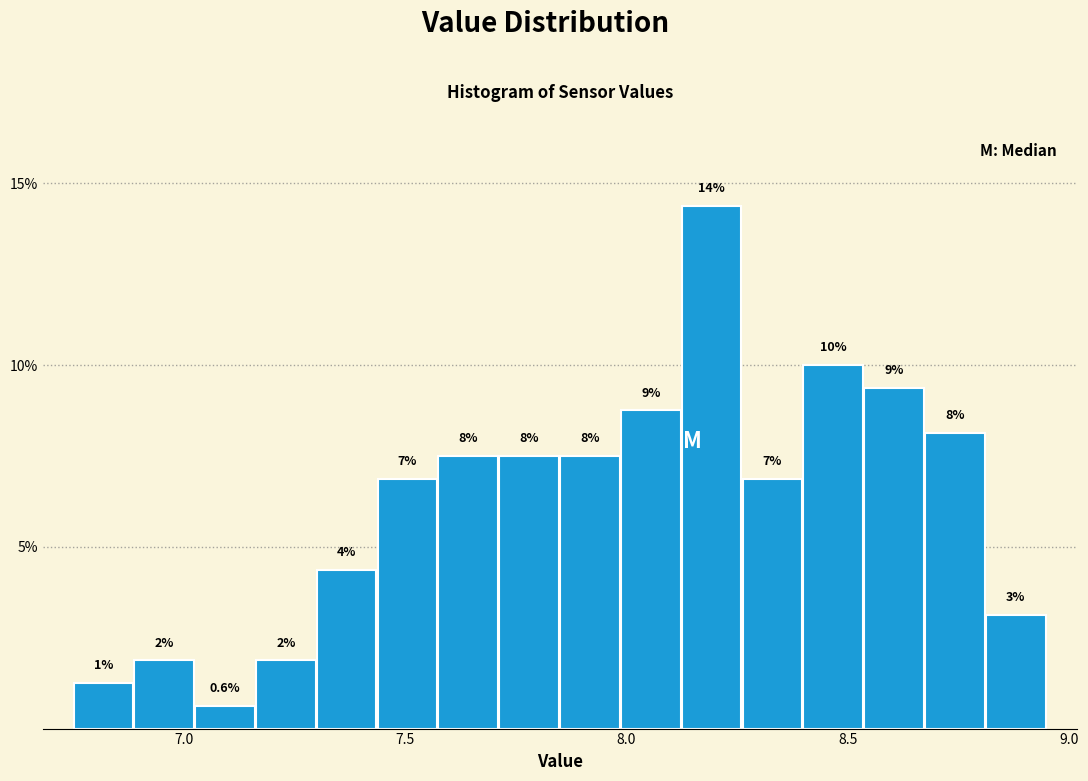

Around what value on the x-axis is the tallest bar? Give the approximate position of its centre, as read against the axis.

8.20